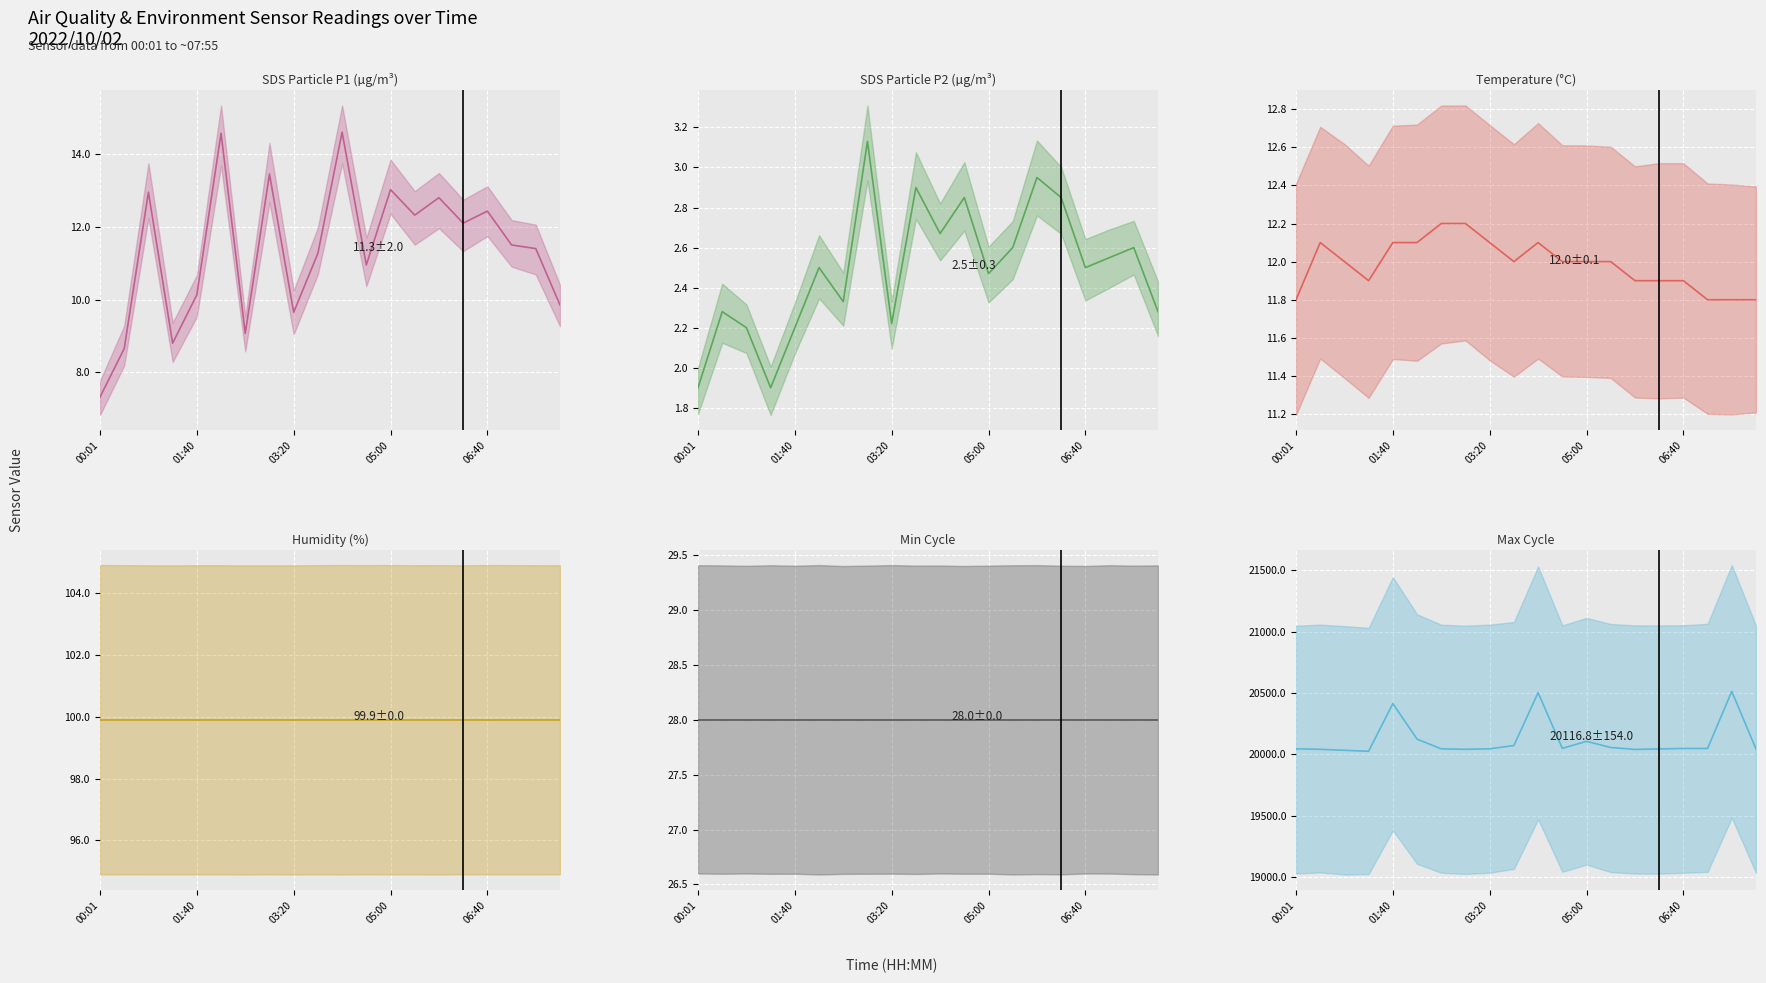

How many data points in Temp mean are above 12?

7